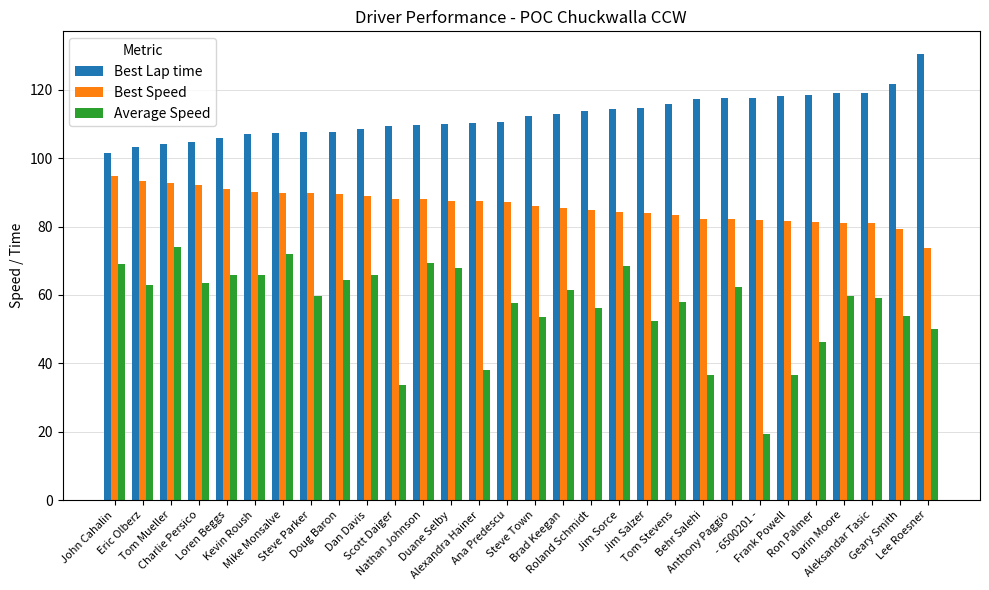

How many bars are there in total?

90